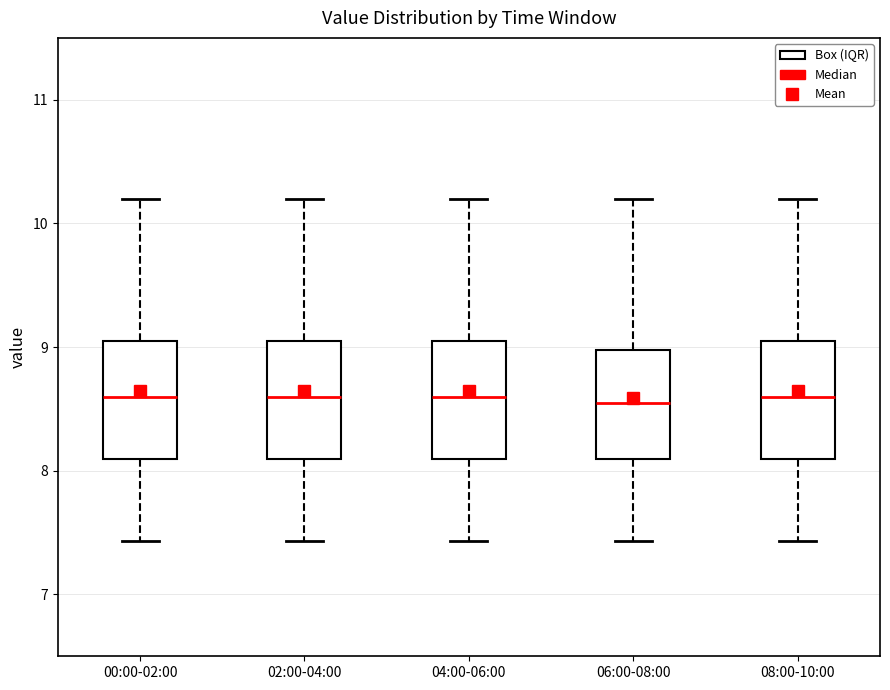

Reading left to right, transcribe this box plot: for each box, give where its median line is, the range the box spans, and where its two whiskers end, as read against the y-axis. The values are not printed on the chart, so give them approximately, as read against the axis.

00:00-02:00: median 8.6, box 8.1 to 9.0, whiskers 7.4 to 10.2
02:00-04:00: median 8.6, box 8.1 to 9.0, whiskers 7.4 to 10.2
04:00-06:00: median 8.6, box 8.1 to 9.0, whiskers 7.4 to 10.2
06:00-08:00: median 8.6, box 8.1 to 9.0, whiskers 7.4 to 10.2
08:00-10:00: median 8.6, box 8.1 to 9.0, whiskers 7.4 to 10.2